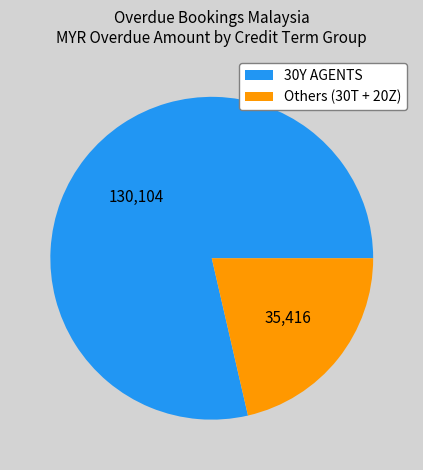

Which category has the smallest portion of the pie?

Others (30T + 20Z)